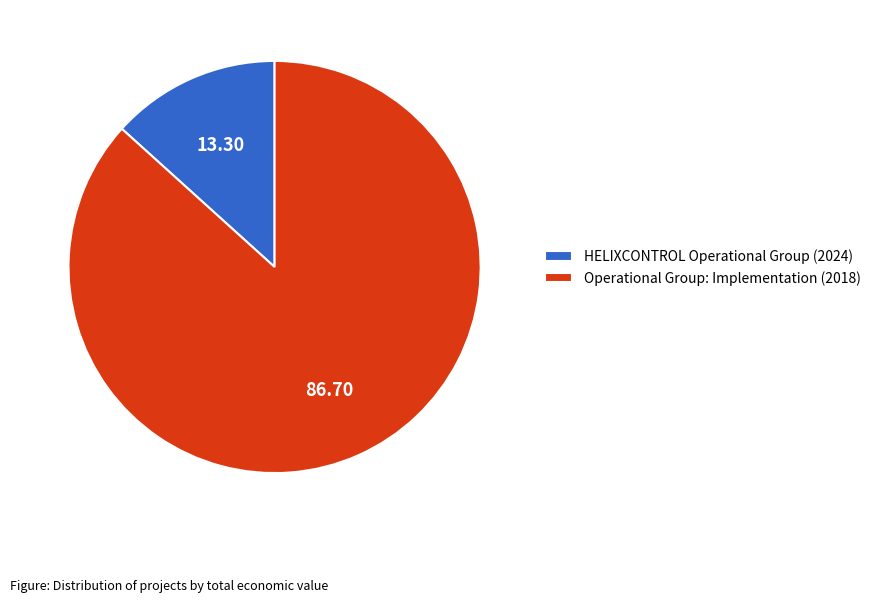

How many segments does this pie chart have?

2